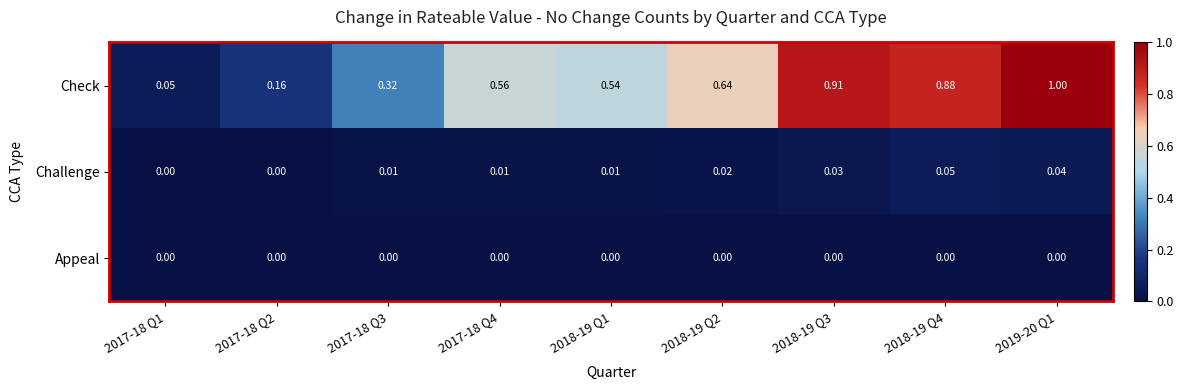

Rank the series at 2017-18 Q3 from lowest to highest value.

Appeal, Challenge, Check